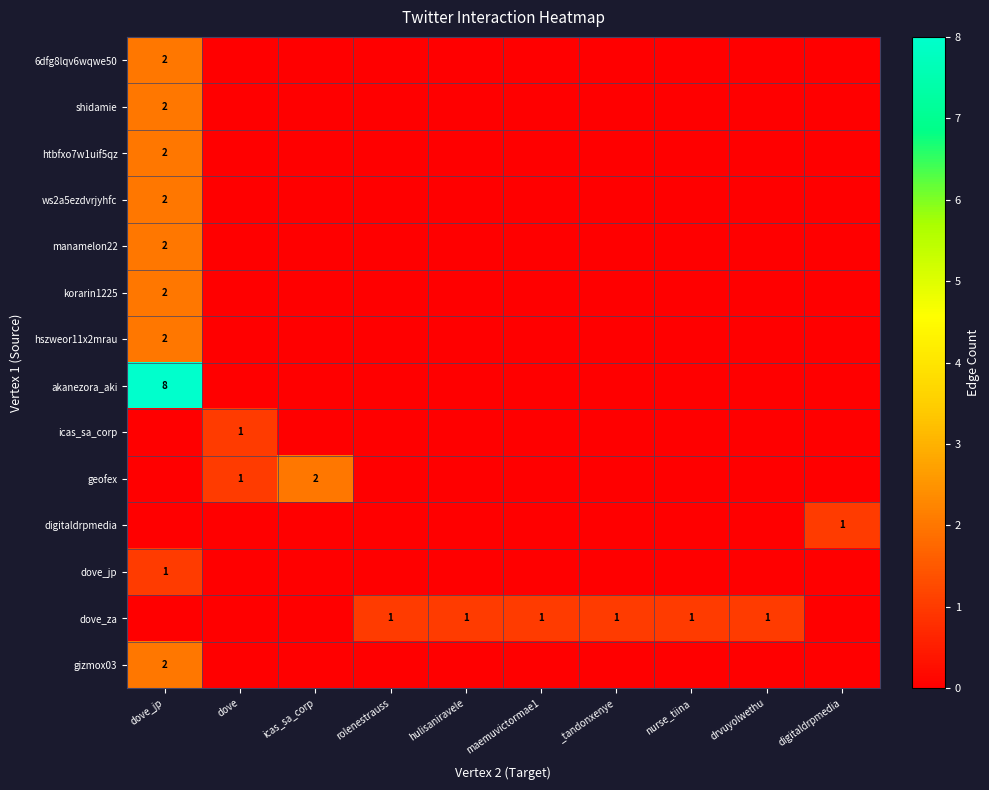

At which category is the sum across all series the highest?

dove_jp